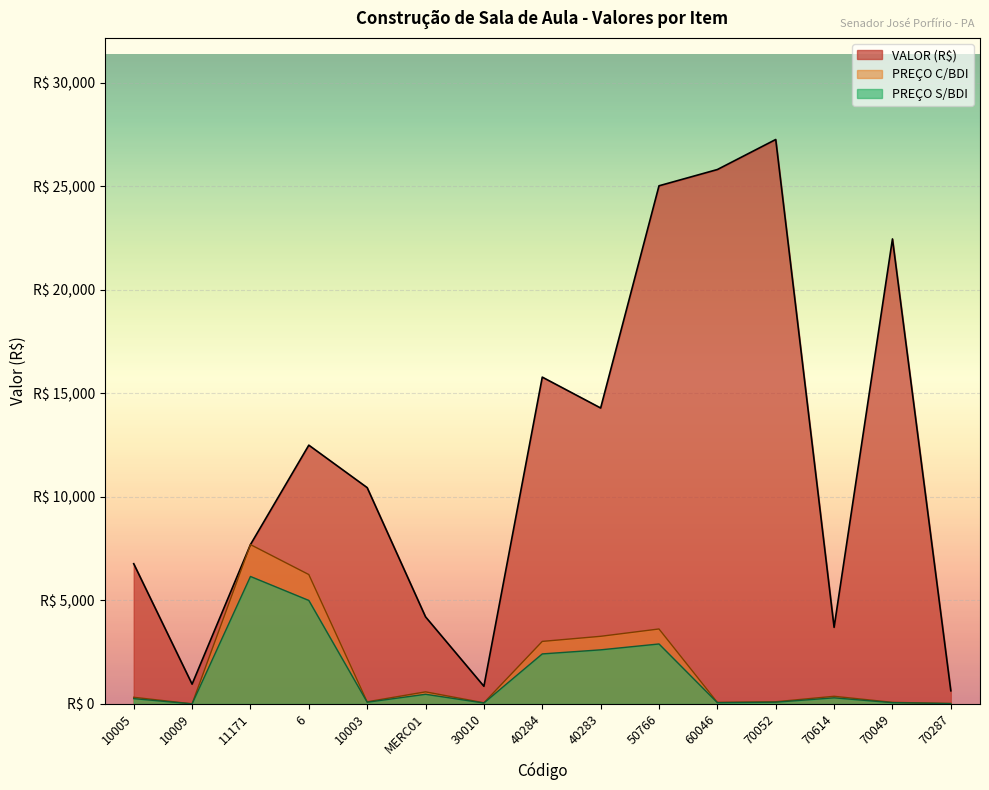

At how many categories does at least one series exceed 18924?

4